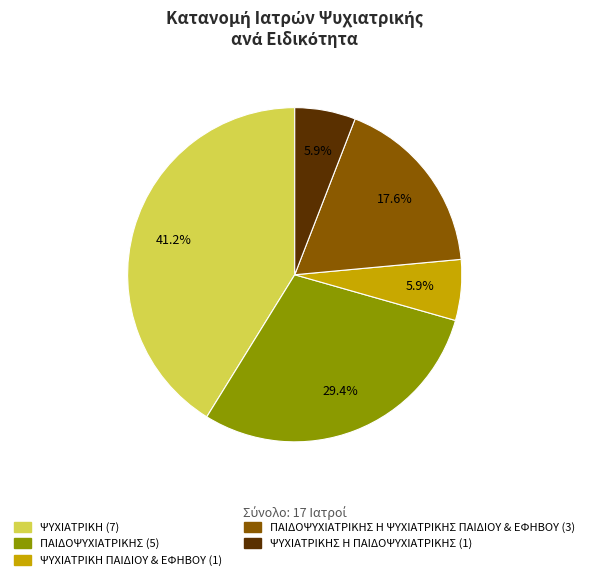

Is there a majority slice in this chart?

No